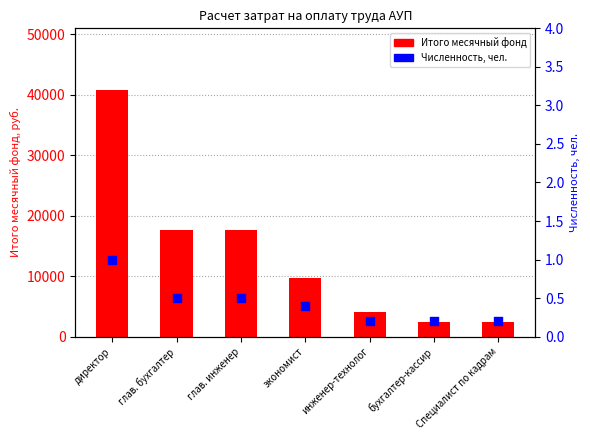

Which series has the largest Y range (max minus min)?

Итого месячный фонд